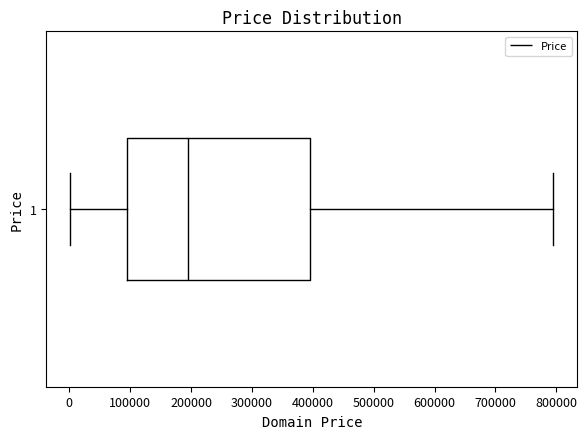

Where does the right whisker of the box at y = 1 end on the x-axis? The values are not printed on the chart, so give them approximately, as read against the axis.

790000